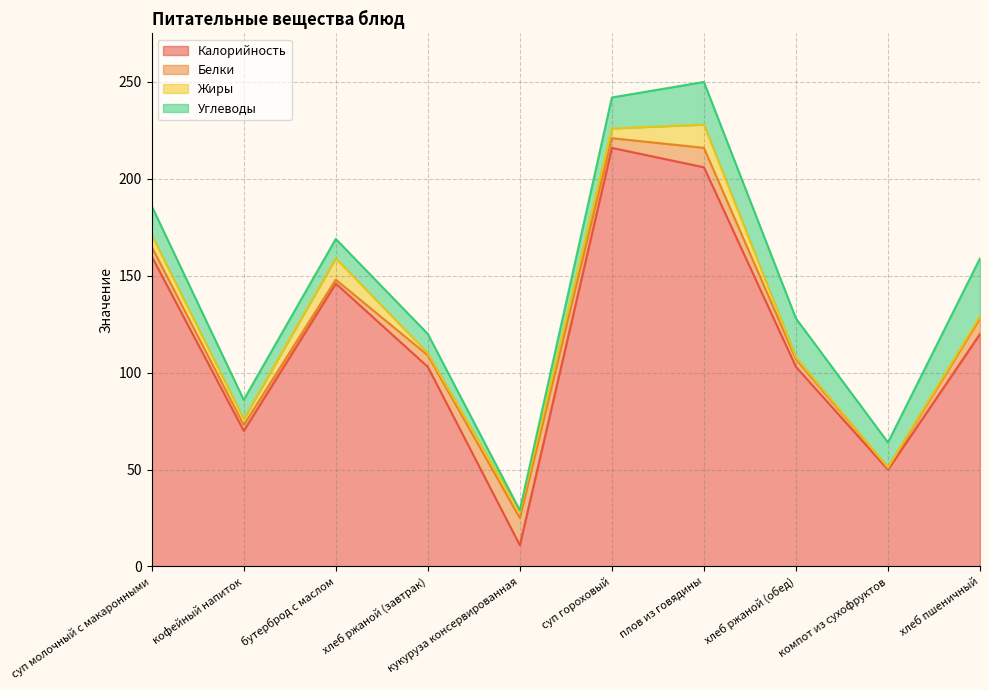

How many times do Жиры and Углеводы cross each other?

4